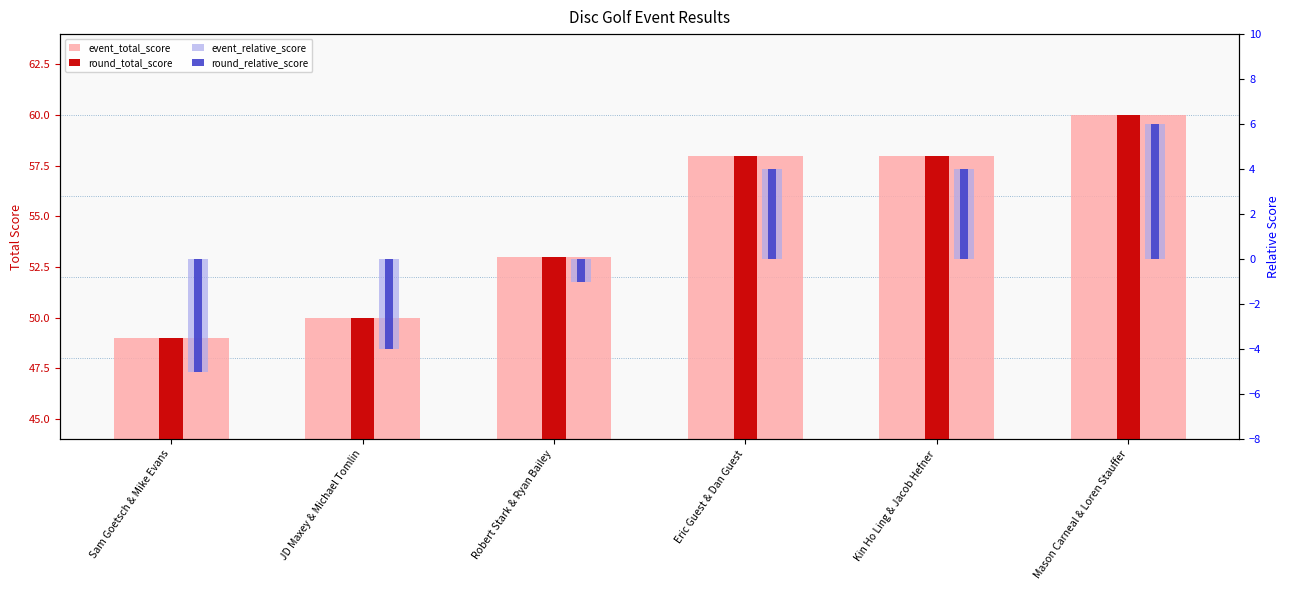

What is the lowest value of the event_relative_score series?

-5